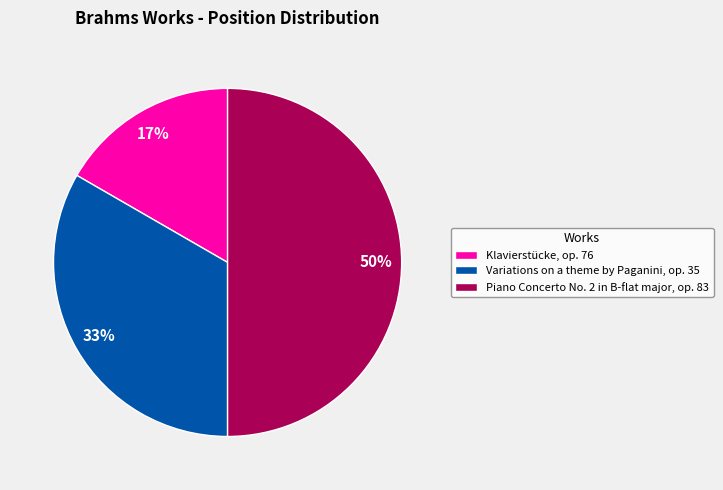

Rank the categories by value from lowest to highest.

Klavierstücke, op. 76, Variations on a theme by Paganini, op. 35, Piano Concerto No. 2 in B-flat major, op. 83